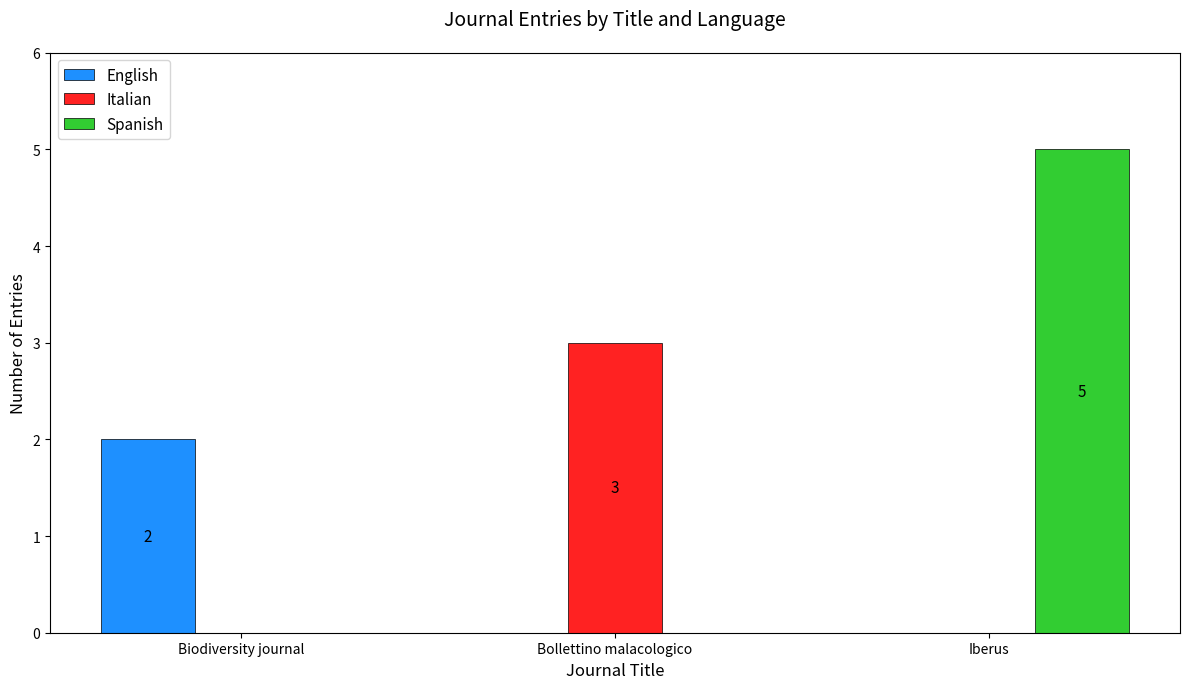

The English series shows 0 at Iberus. True or false?

True